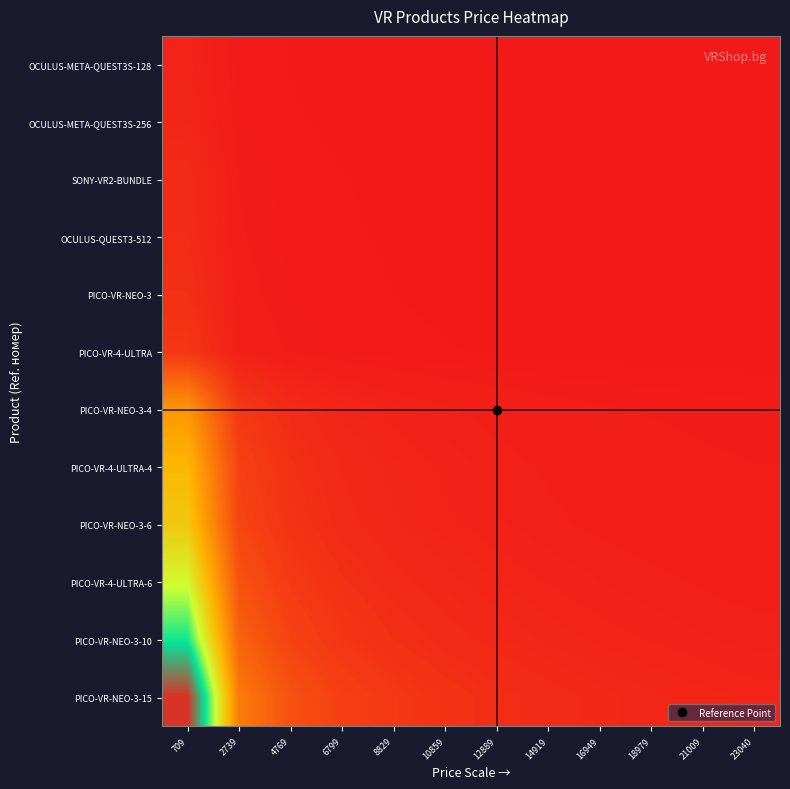

Reading left to right, what are all the values shown in this chart?

OCULUS-META-QUEST3S-128: 709=1.0	2739=0.3	4769=0.1	6799=0.1	8829=0.1	10859=0.1	12889=0.1	14919=0.0	16949=0.0	18979=0.0	21009=0.0	23040=0.0
OCULUS-META-QUEST3S-256: 709=1.2	2739=0.3	4769=0.2	6799=0.1	8829=0.1	10859=0.1	12889=0.1	14919=0.1	16949=0.0	18979=0.0	21009=0.0	23040=0.0
SONY-VR2-BUNDLE: 709=1.6	2739=0.4	4769=0.2	6799=0.2	8829=0.1	10859=0.1	12889=0.1	14919=0.1	16949=0.1	18979=0.1	21009=0.1	23040=0.0
OCULUS-QUEST3-512: 709=1.7	2739=0.4	4769=0.3	6799=0.2	8829=0.1	10859=0.1	12889=0.1	14919=0.1	16949=0.1	18979=0.1	21009=0.1	23040=0.1
PICO-VR-NEO-3: 709=1.9	2739=0.5	4769=0.3	6799=0.2	8829=0.2	10859=0.1	12889=0.1	14919=0.1	16949=0.1	18979=0.1	21009=0.1	23040=0.1
PICO-VR-4-ULTRA: 709=2.5	2739=0.7	4769=0.4	6799=0.3	8829=0.2	10859=0.2	12889=0.1	14919=0.1	16949=0.1	18979=0.1	21009=0.1	23040=0.1
PICO-VR-NEO-3-4: 709=10.6	2739=2.7	4769=1.6	6799=1.1	8829=0.8	10859=0.7	12889=0.6	14919=0.5	16949=0.4	18979=0.4	21009=0.4	23040=0.3
PICO-VR-4-ULTRA-4: 709=13.5	2739=3.5	4769=2.0	6799=1.4	8829=1.1	10859=0.9	12889=0.7	14919=0.6	16949=0.6	18979=0.5	21009=0.5	23040=0.4
PICO-VR-NEO-3-6: 709=14.8	2739=3.8	4769=2.2	6799=1.5	8829=1.2	10859=1.0	12889=0.8	14919=0.7	16949=0.6	18979=0.6	21009=0.5	23040=0.5
PICO-VR-4-ULTRA-6: 709=19.0	2739=4.9	4769=2.8	6799=2.0	8829=1.5	10859=1.2	12889=1.0	14919=0.9	16949=0.8	18979=0.7	21009=0.6	23040=0.6
PICO-VR-NEO-3-10: 709=23.9	2739=6.2	4769=3.6	6799=2.5	8829=1.9	10859=1.6	12889=1.3	14919=1.1	16949=1.0	18979=0.9	21009=0.8	23040=0.7
PICO-VR-NEO-3-15: 709=32.5	2739=8.4	4769=4.8	6799=3.4	8829=2.6	10859=2.1	12889=1.8	14919=1.5	16949=1.4	18979=1.2	21009=1.1	23040=1.0